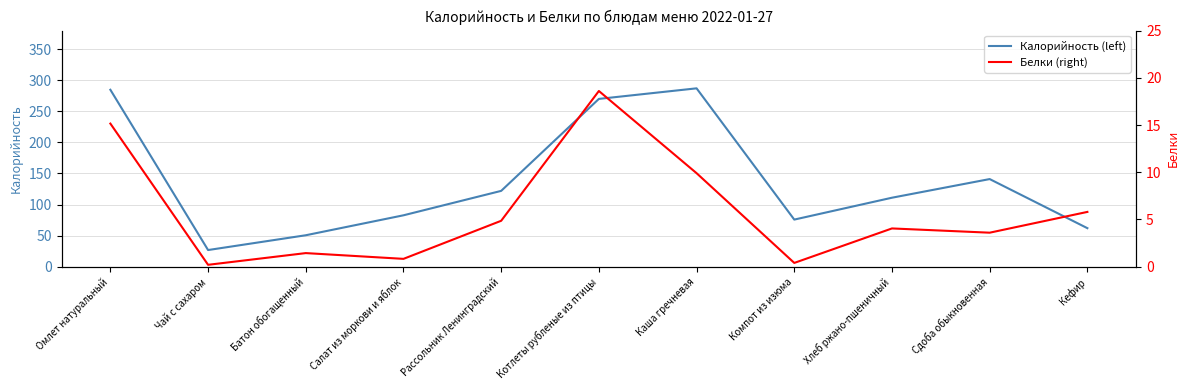

Reading right to left, transcribe all the data shown in this chart.

Калорийность (left): 62.0	141.0	111.0	75.8	287.0	270.0	122.0	82.7	50.6	26.8	284.7
Белки (right): 5.8	3.6	4.0	0.4	9.9	18.6	4.9	0.8	1.4	0.2	15.2